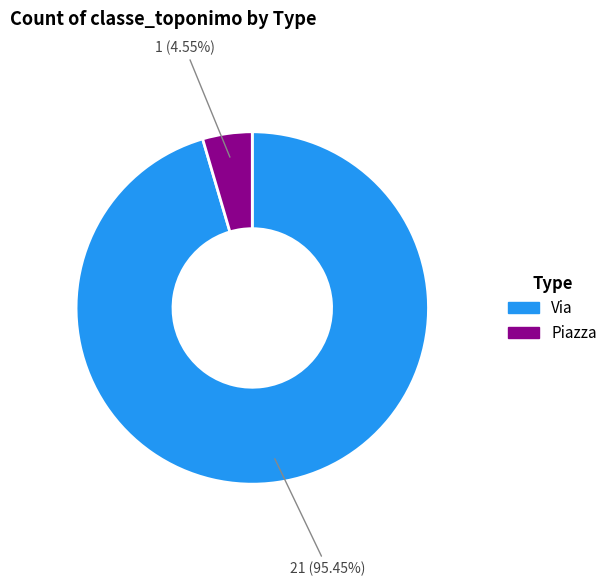

To the nearest percent, what is the combined percentage of Piazza and Via?

100%